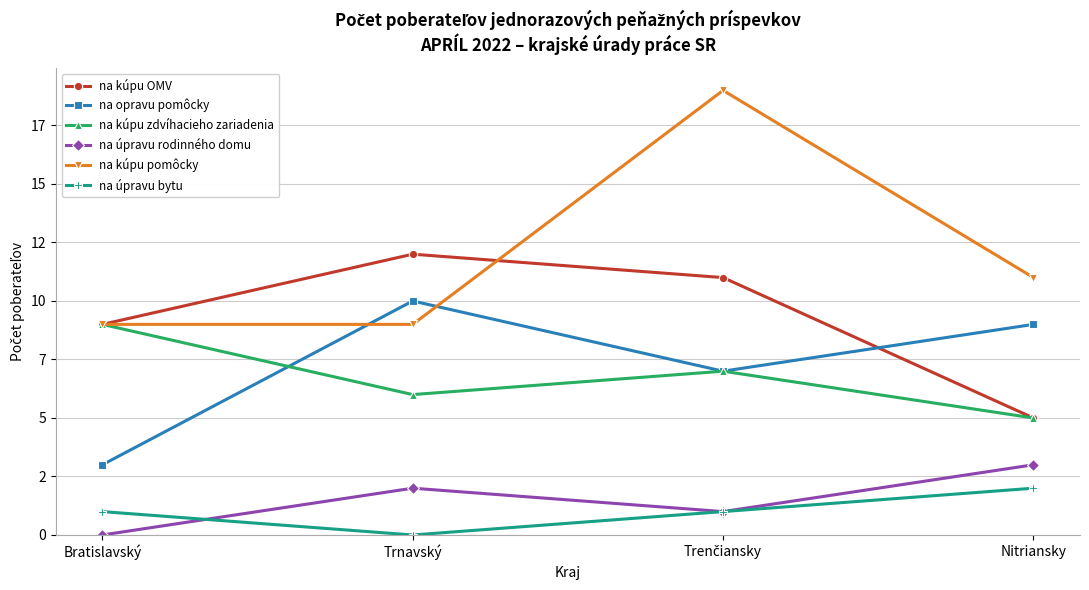

Does the chart have visible grid lines?

Yes